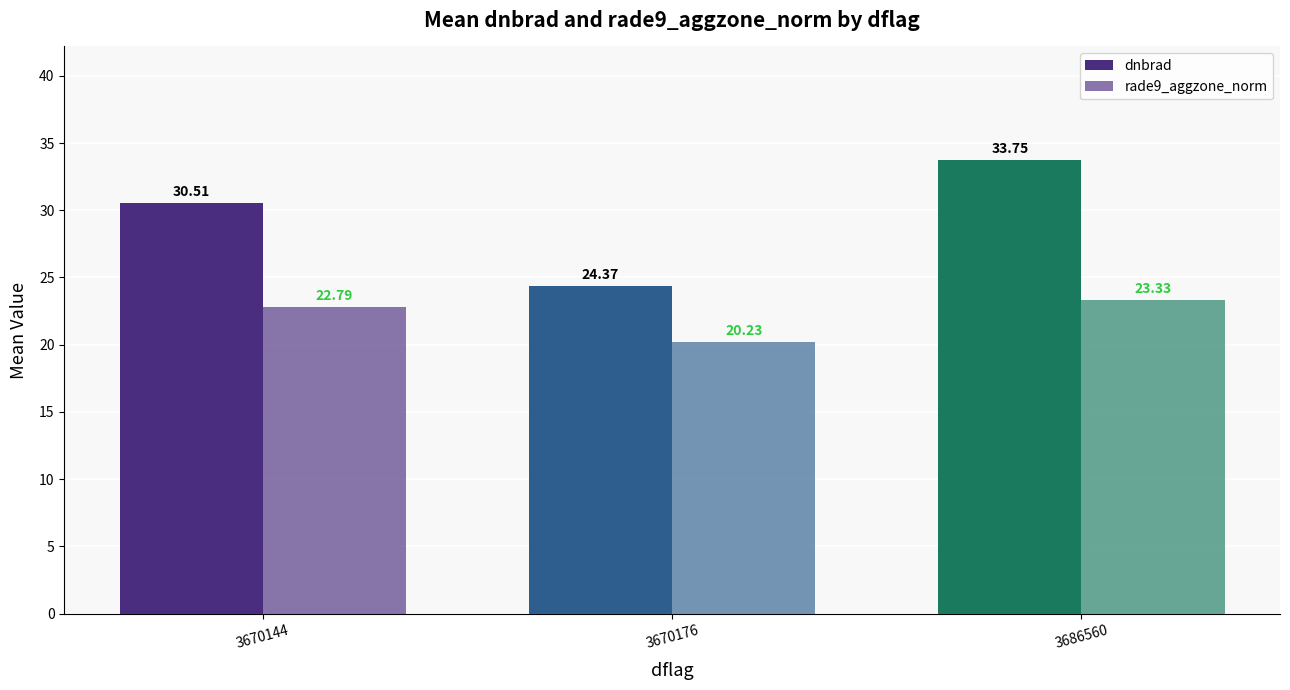

Does the chart contain any negative values?

No